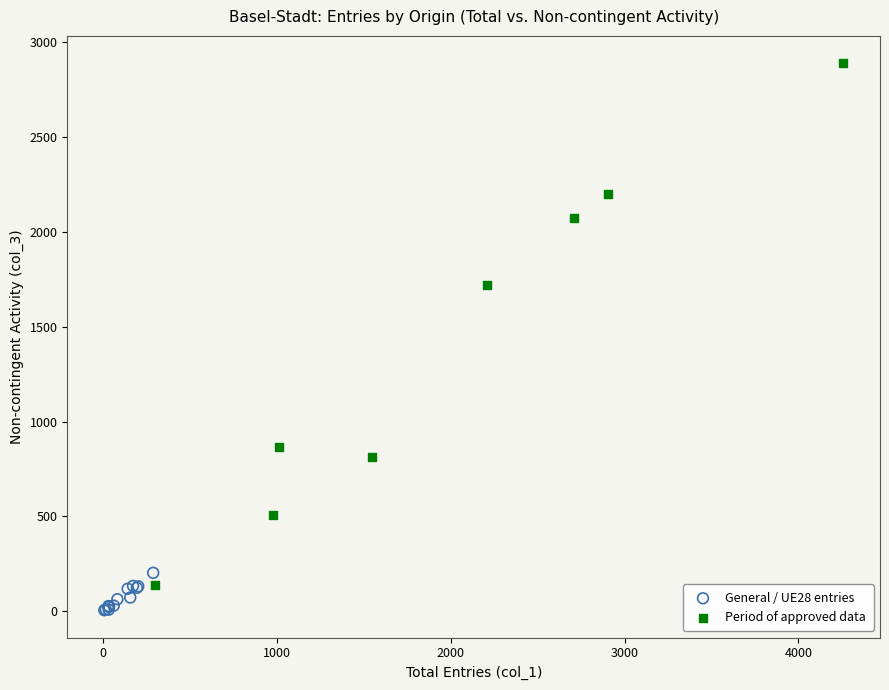

Which series has the largest Y range (max minus min)?

Period of approved data